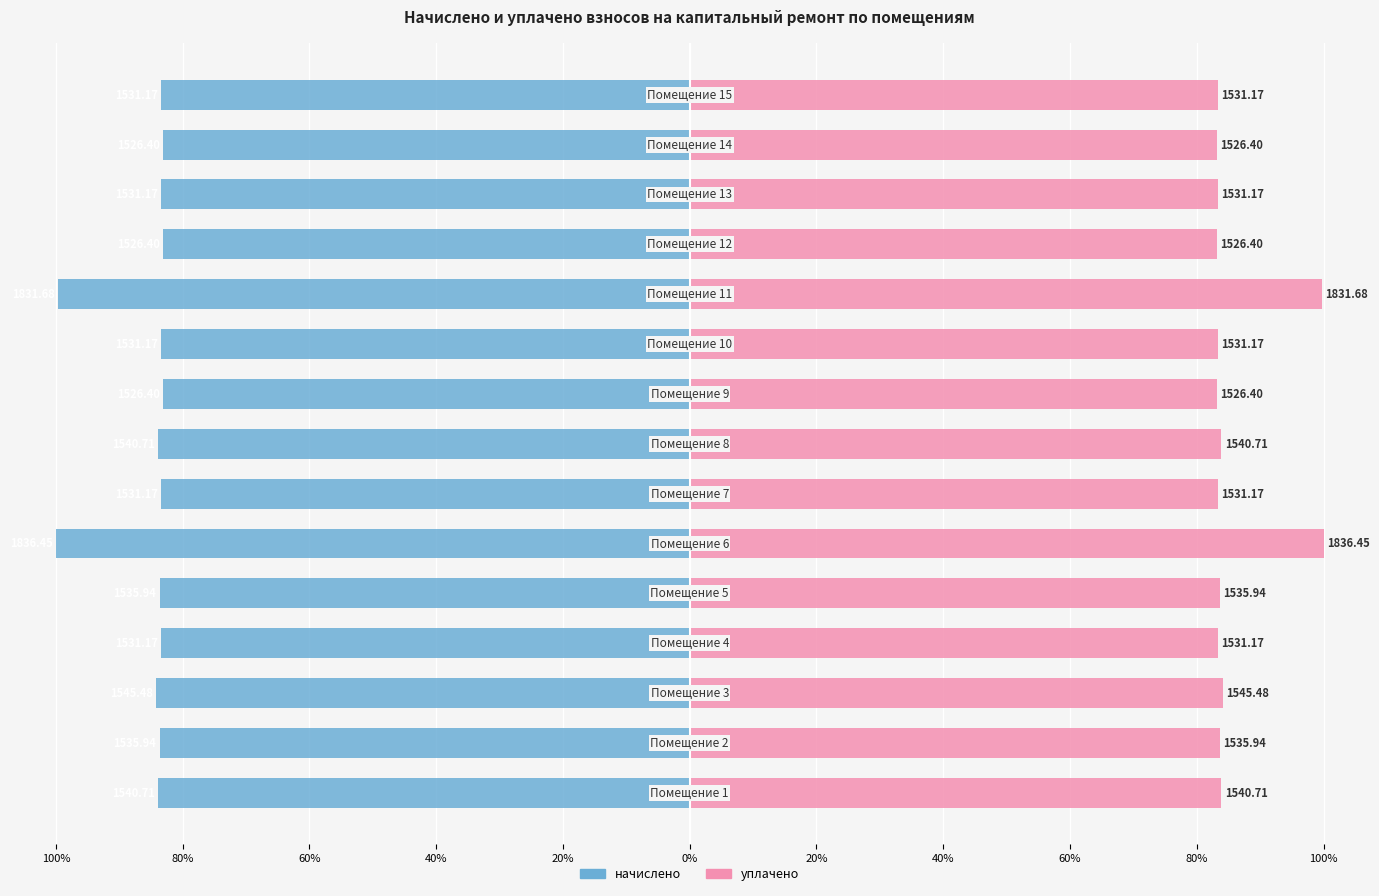

How many groups of bars are there?

15